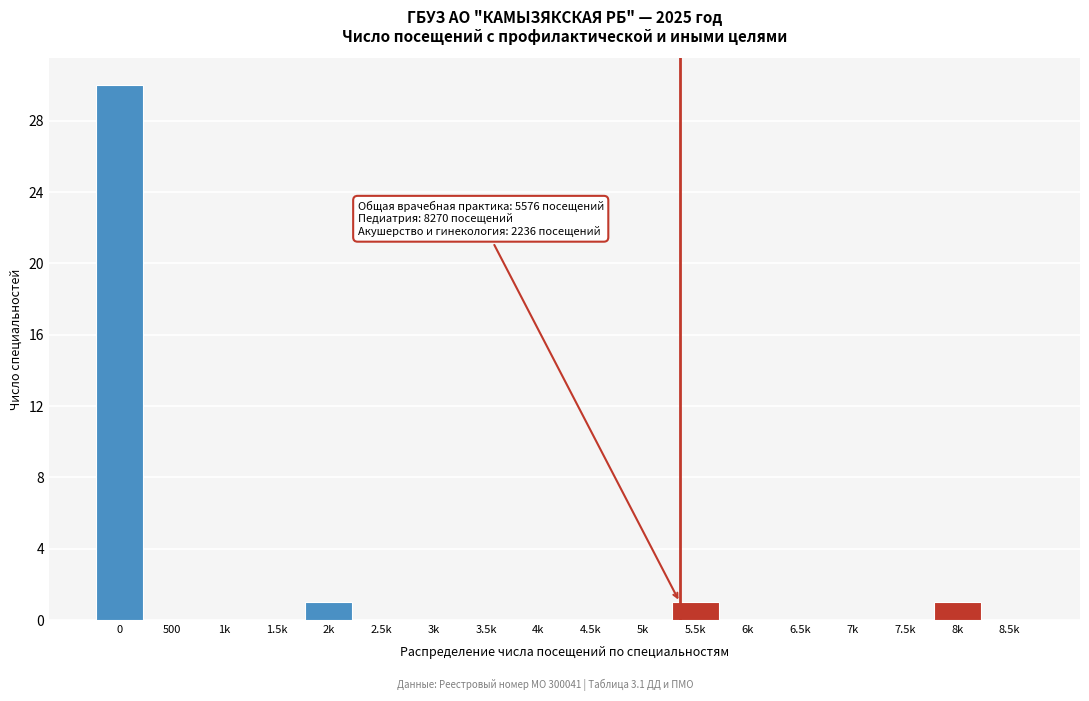

Reading left to right, list all the values displayed in this chart.

0=30	500=0	1k=0	1.5k=0	2k=1	2.5k=0	3k=0	3.5k=0	4k=0	4.5k=0	5k=0	5.5k=1	6k=0	6.5k=0	7k=0	7.5k=0	8k=1	8.5k=0